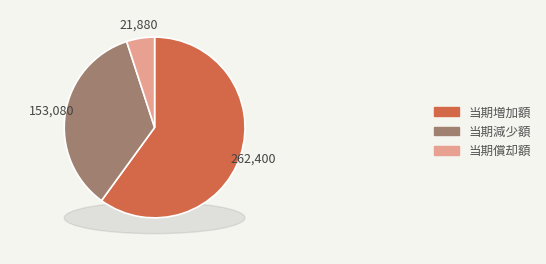

How many segments does this pie chart have?

3